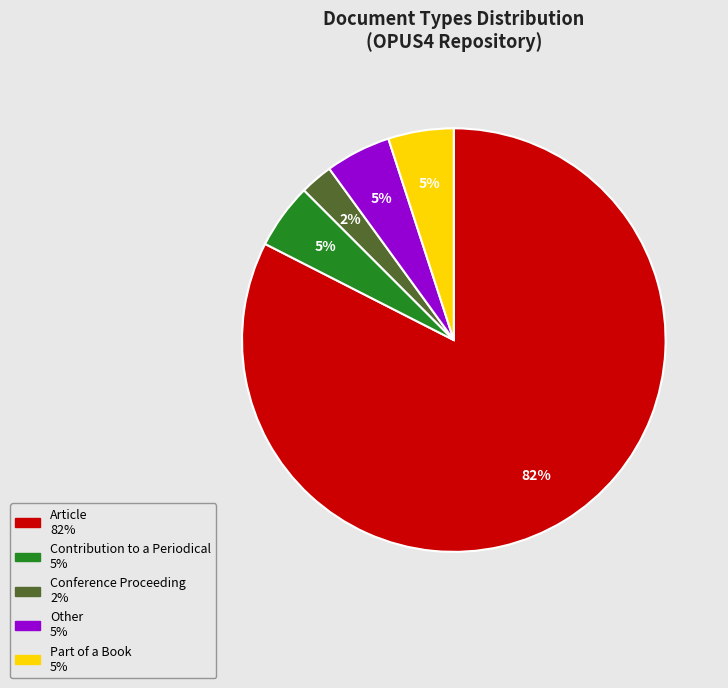

To the nearest percent, what percentage of the pie is Part of a Book?

5%